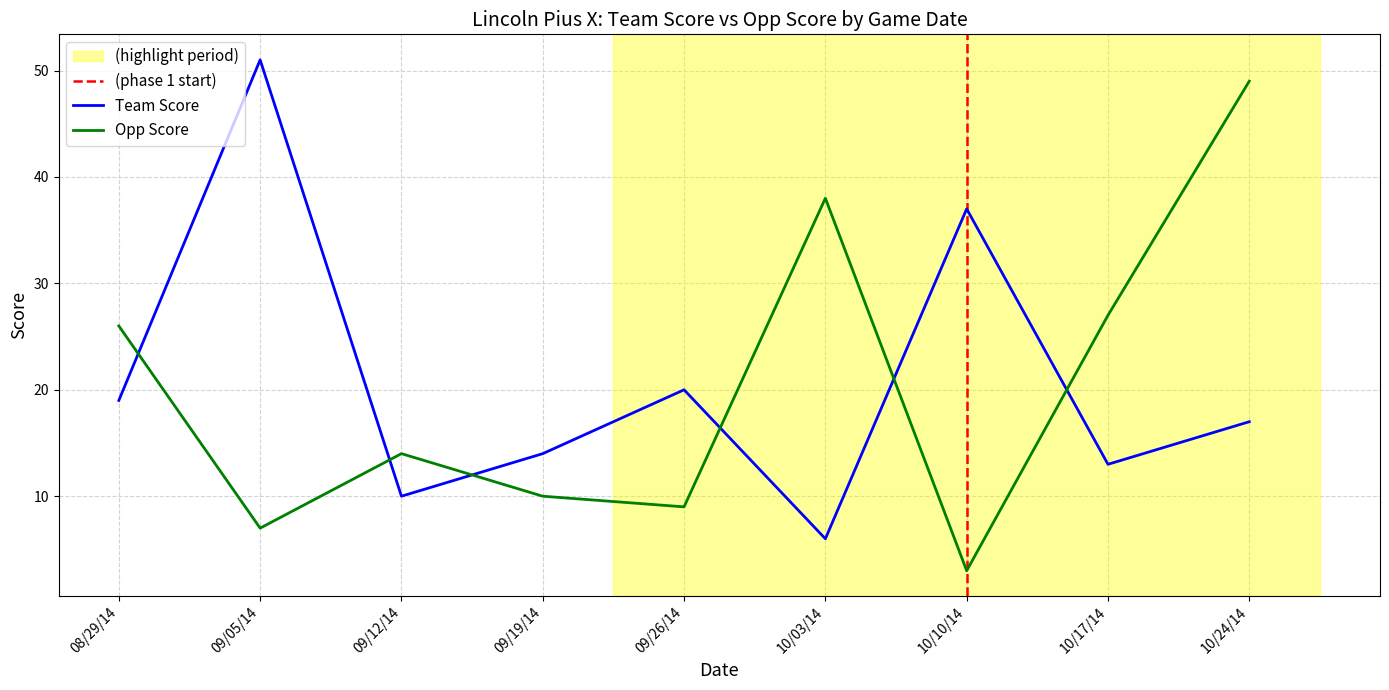

How many lines are shown in the chart?

2